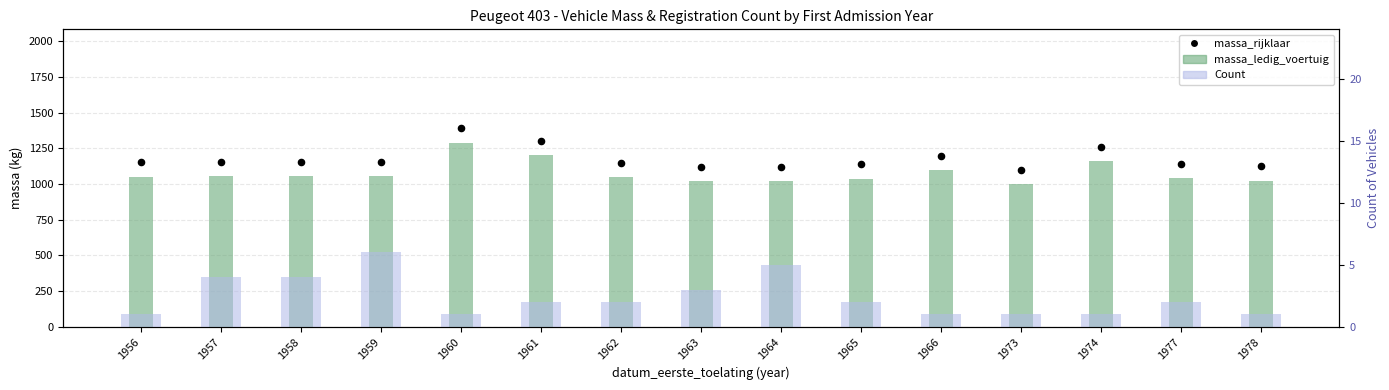

At how many categories does at least one series exceed 561?

15